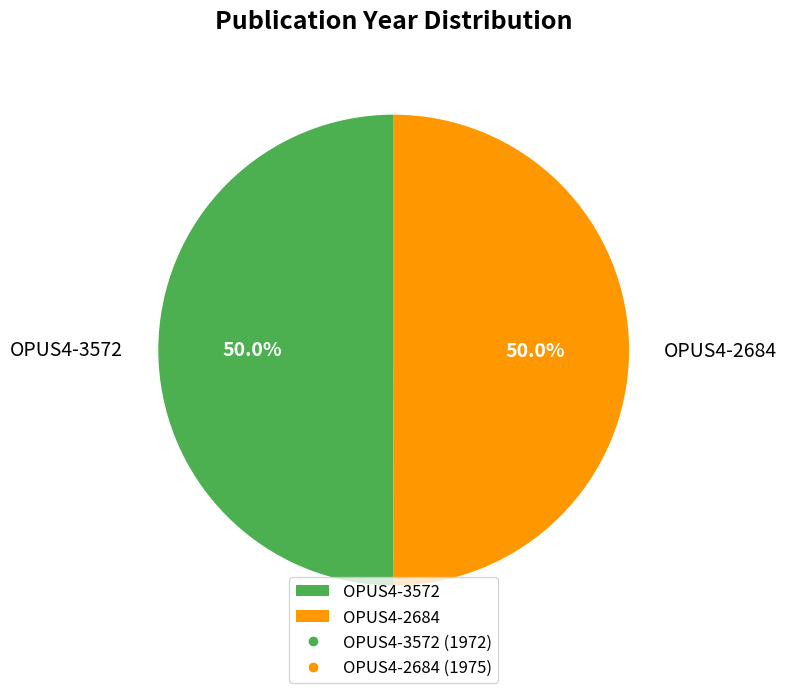

To the nearest percent, what percentage of the pie is OPUS4-2684?

50%